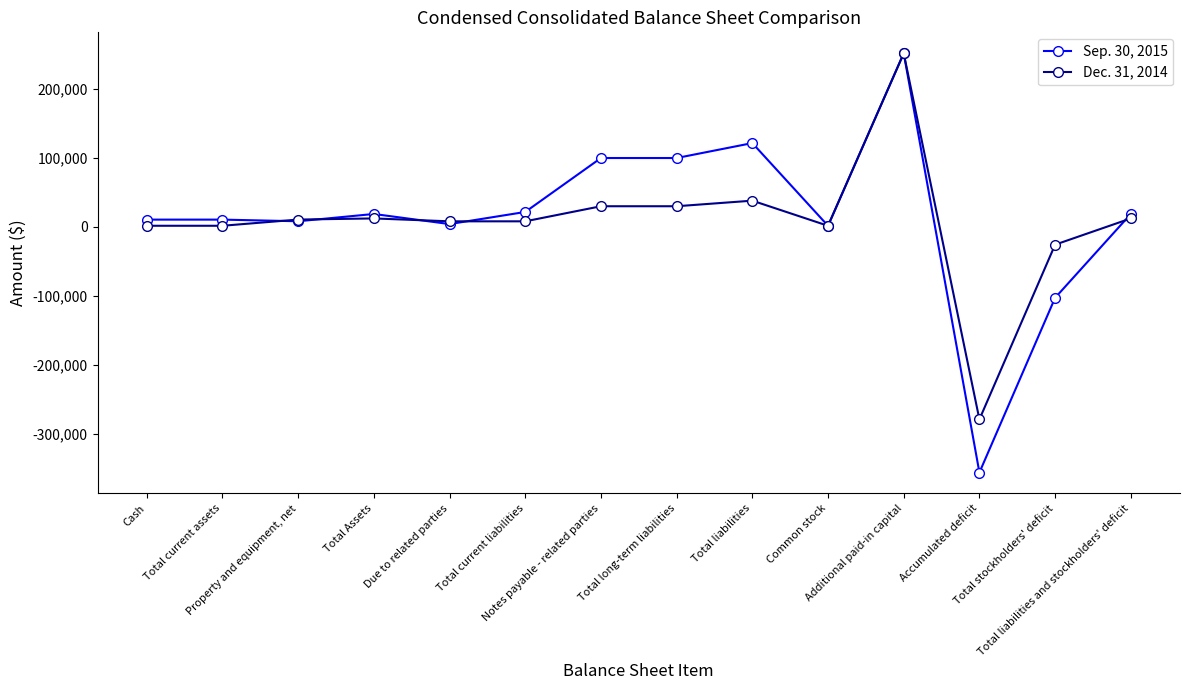

Rank the series by their average value, from lowest to highest.

Dec. 31, 2014, Sep. 30, 2015